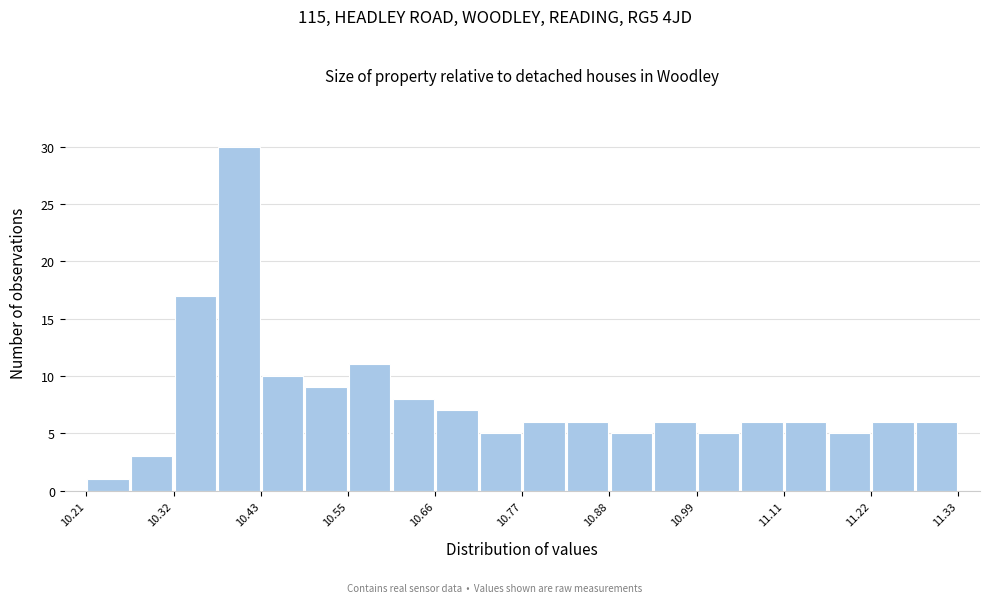

Read against the x-axis, roughly where is the centre of the tallest bar?

10.40